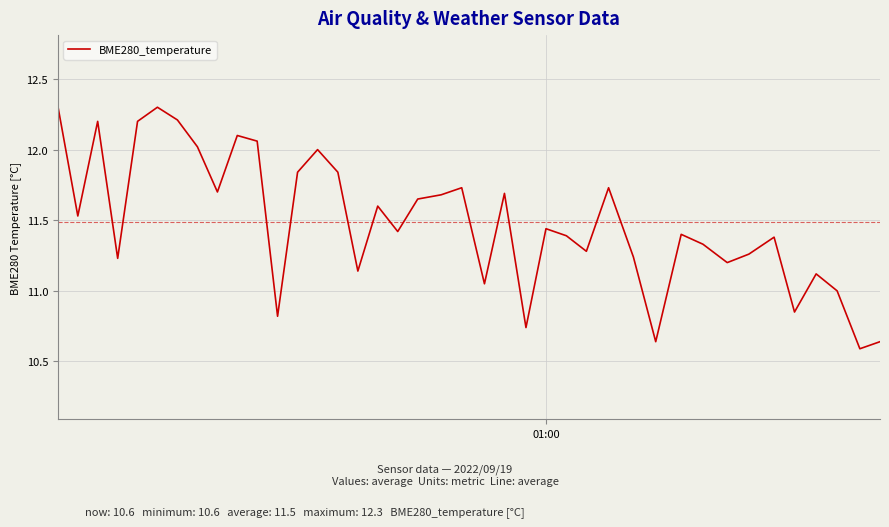

What is the difference between the maximum and minimum values?

1.7